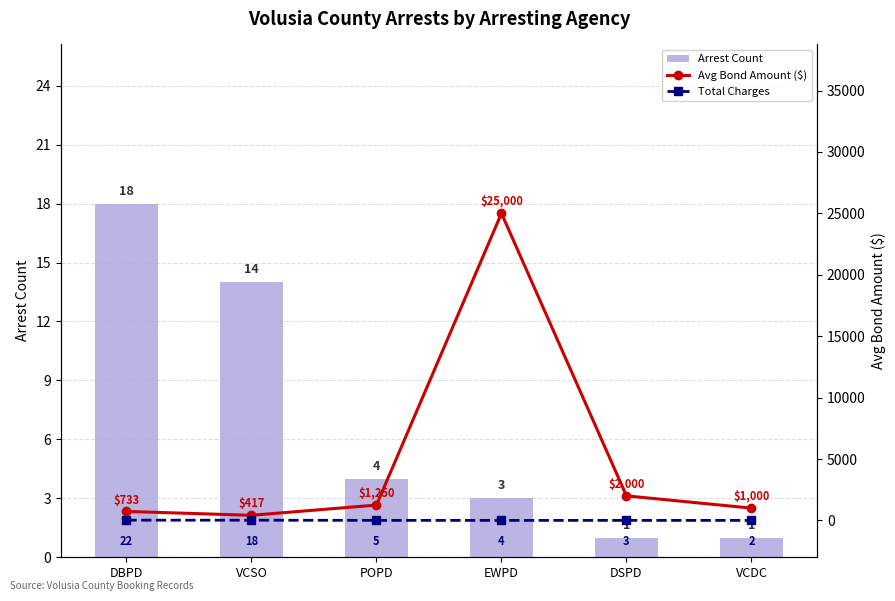

How many data points does each series have?

6